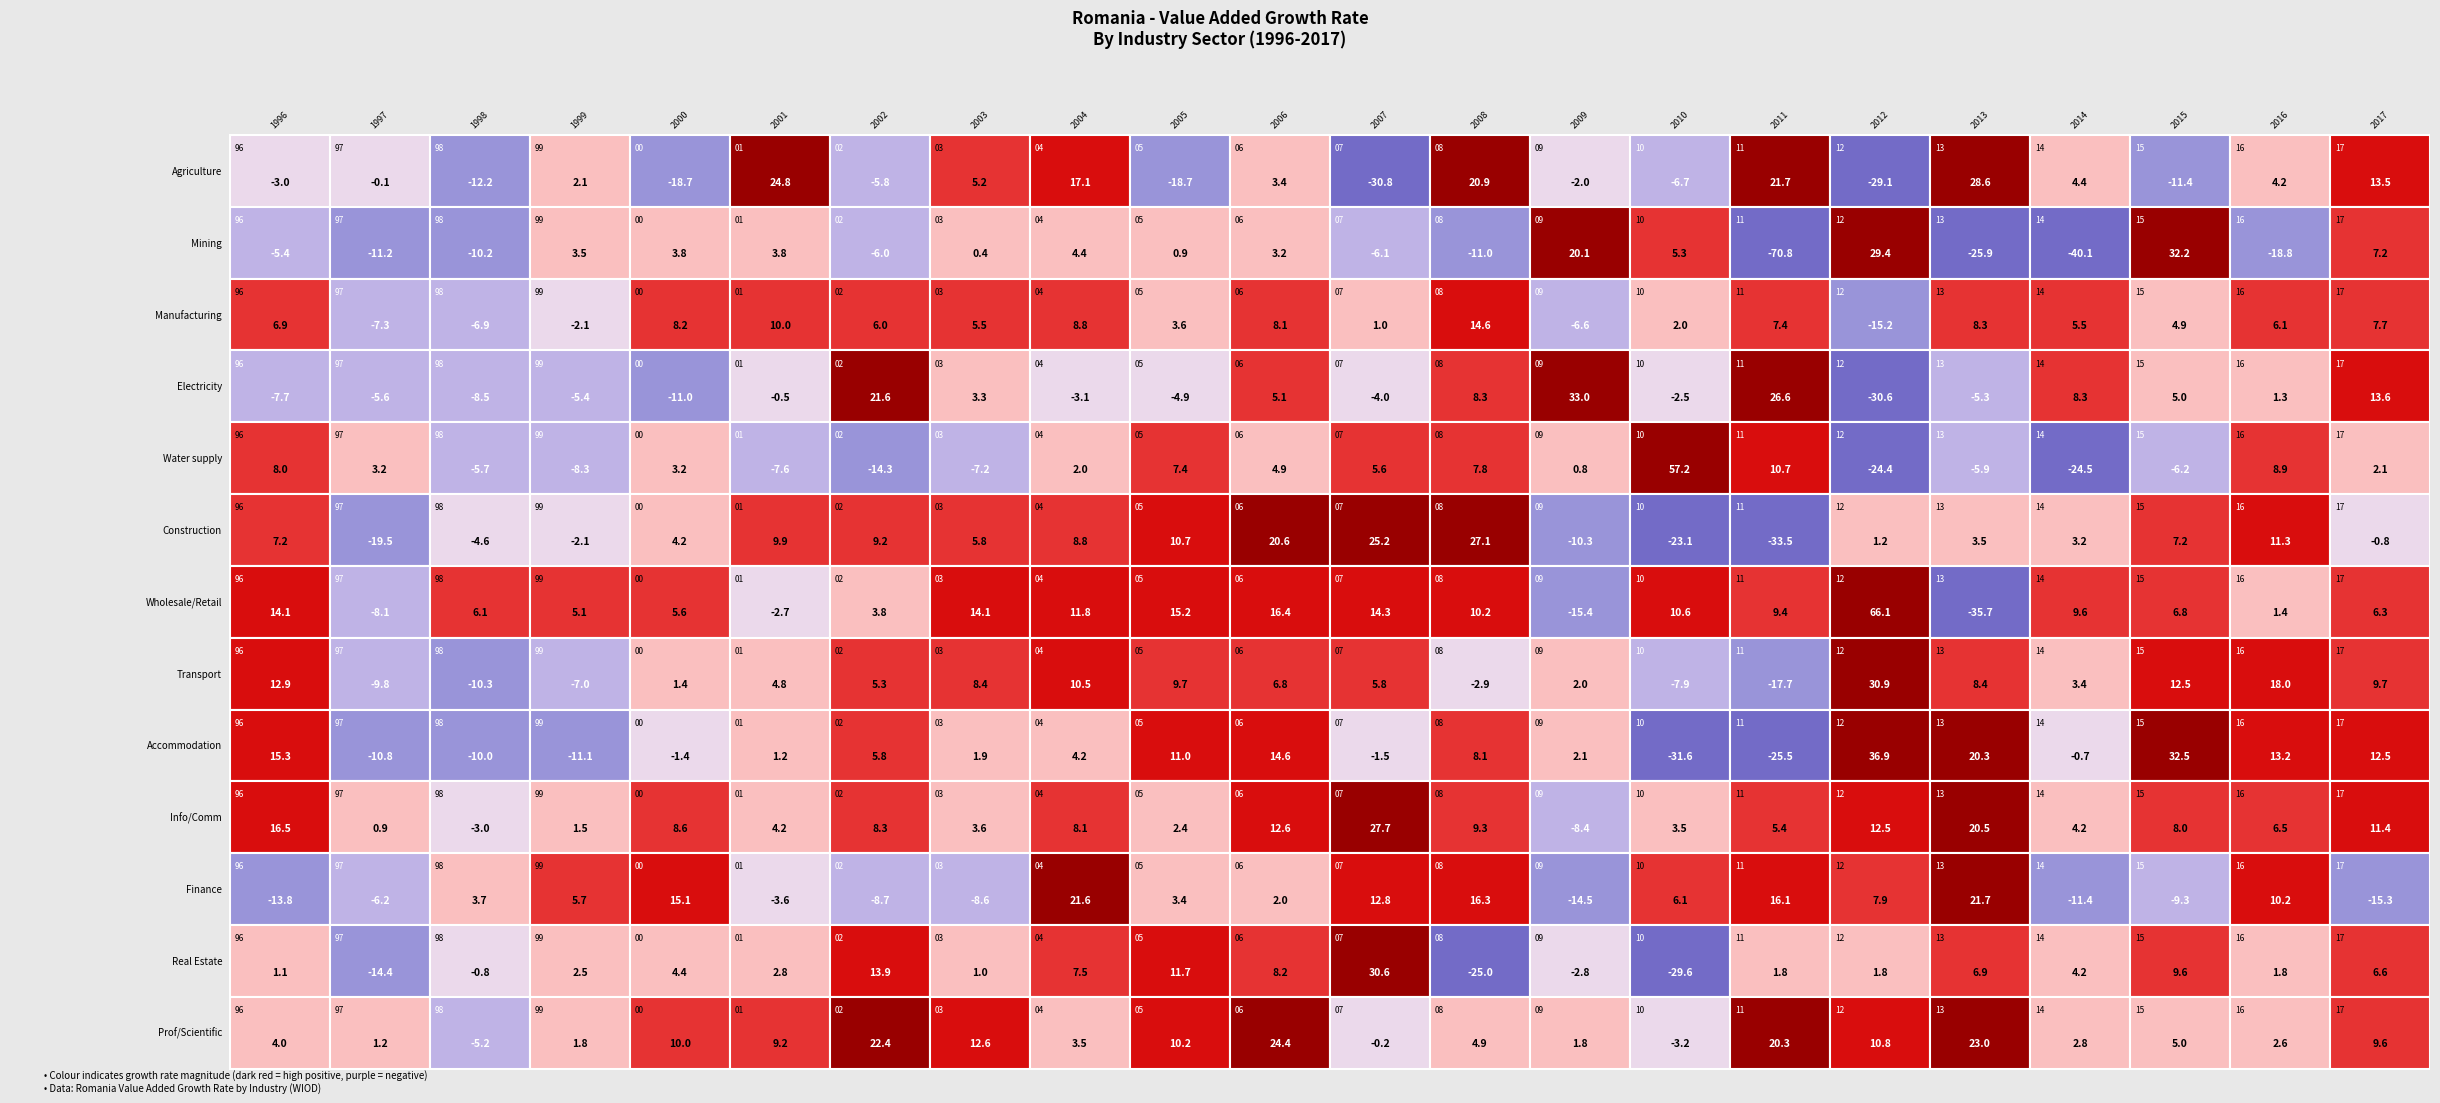

How many categories are shown in the chart?

22